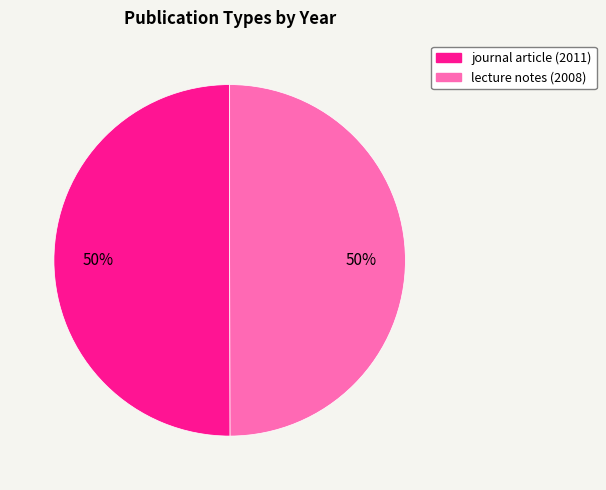

To the nearest percent, what is the combined percentage of journal article (2011) and lecture notes (2008)?

100%